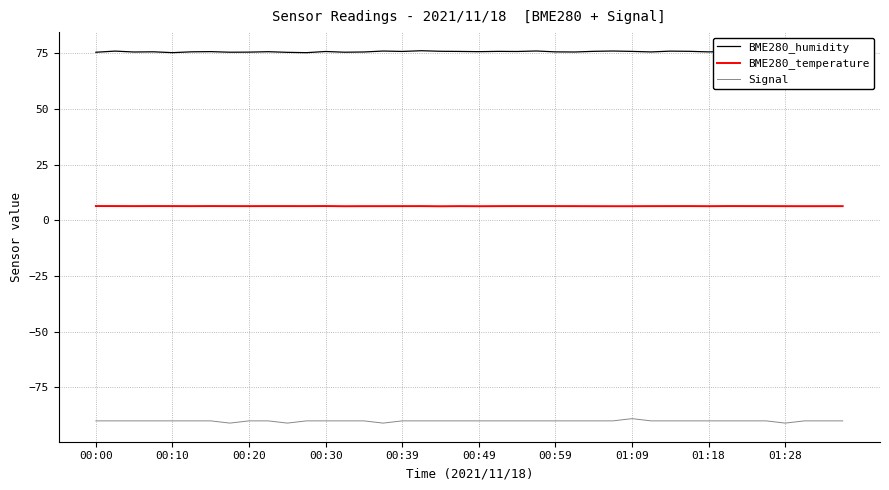

How many series are shown in this chart?

3